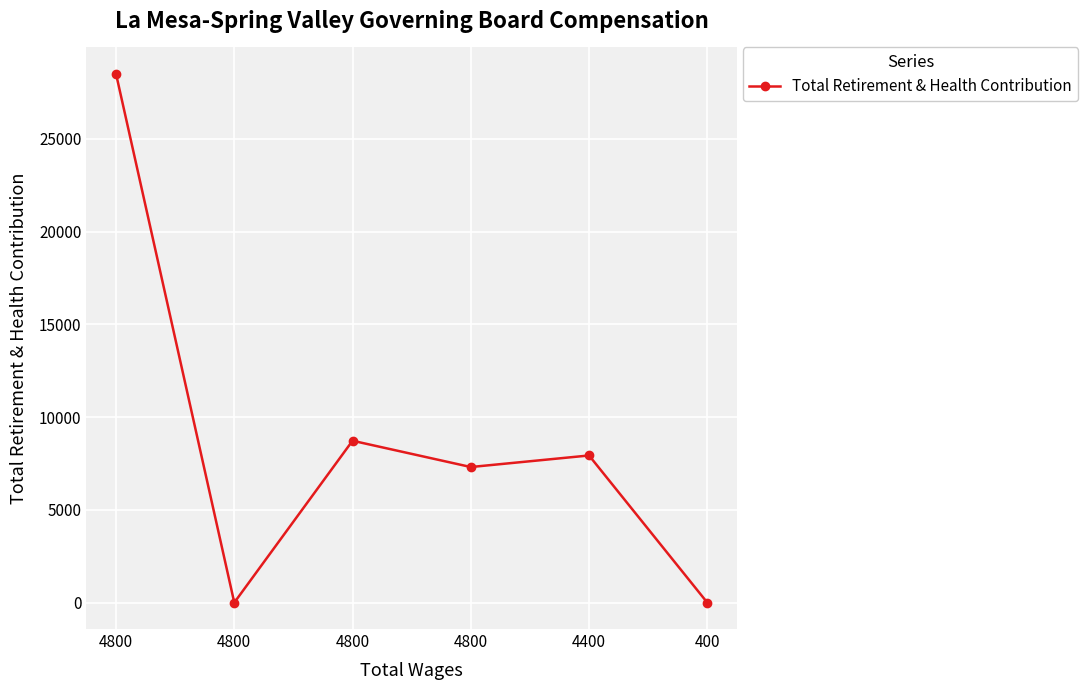

What is the change in value from 4800 to 4800?

-21191